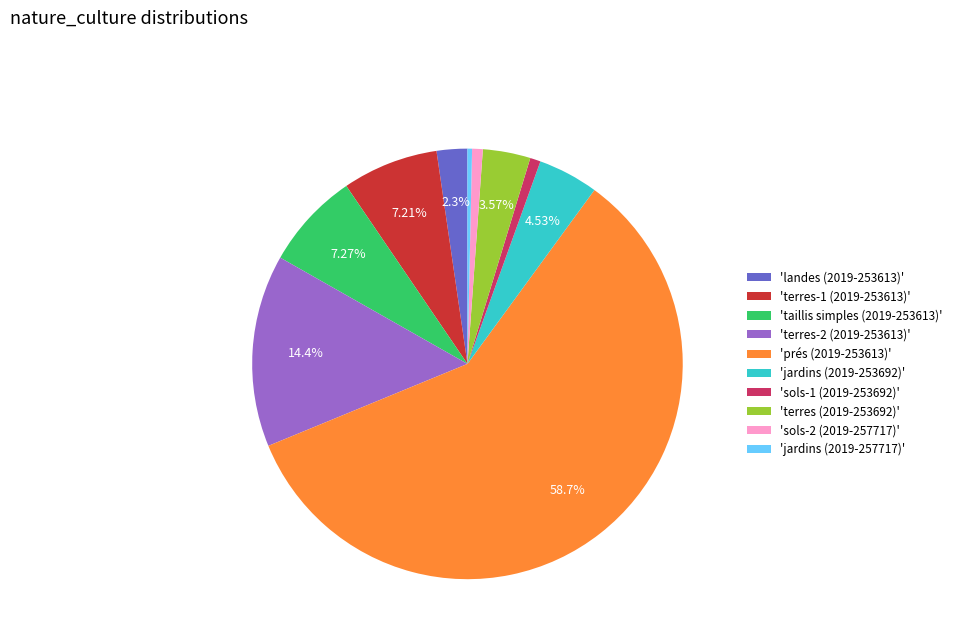

Which category accounts for the majority?

'prés (2019-253613)'